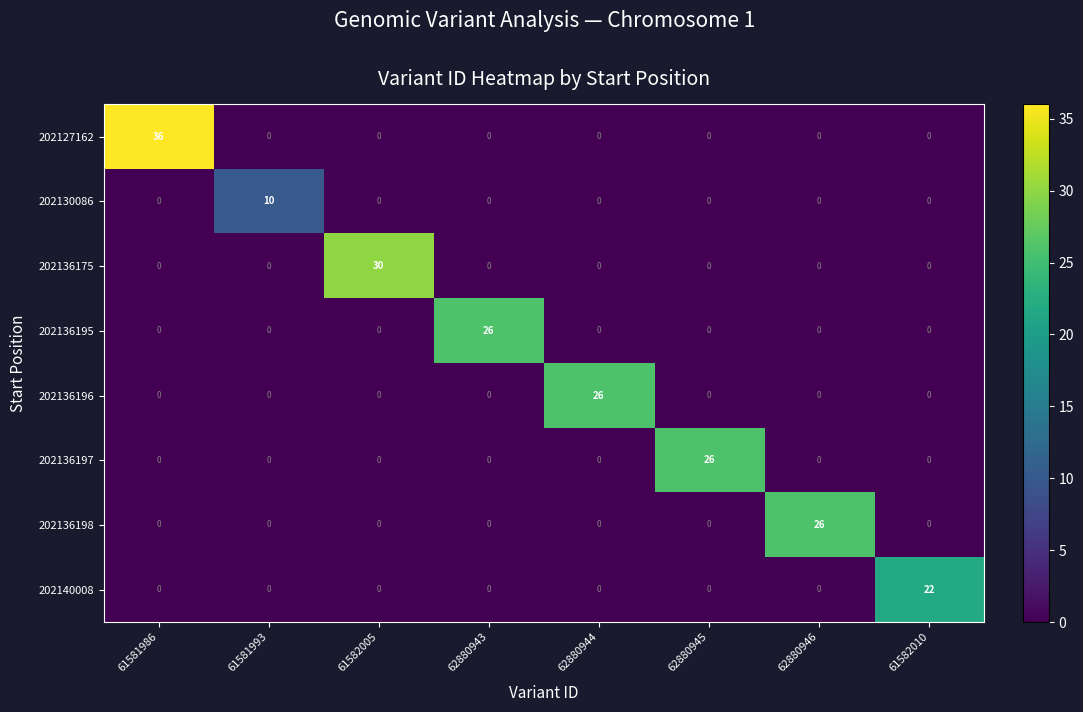

Which series has the widest spread of values?

202127162